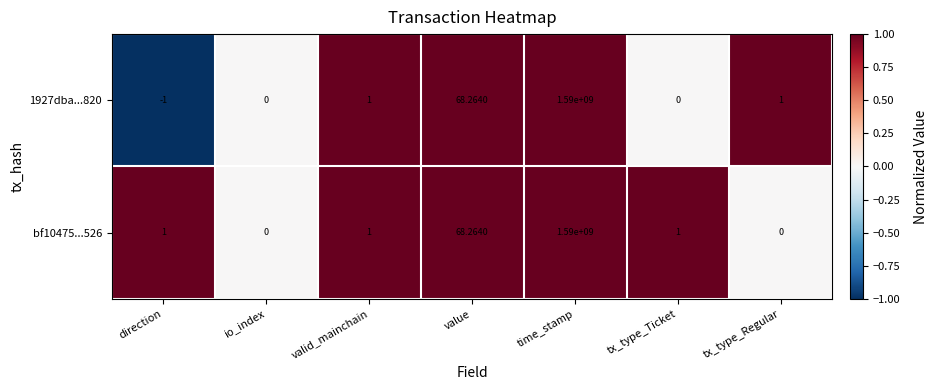

Which category has the lowest value across all series?

direction